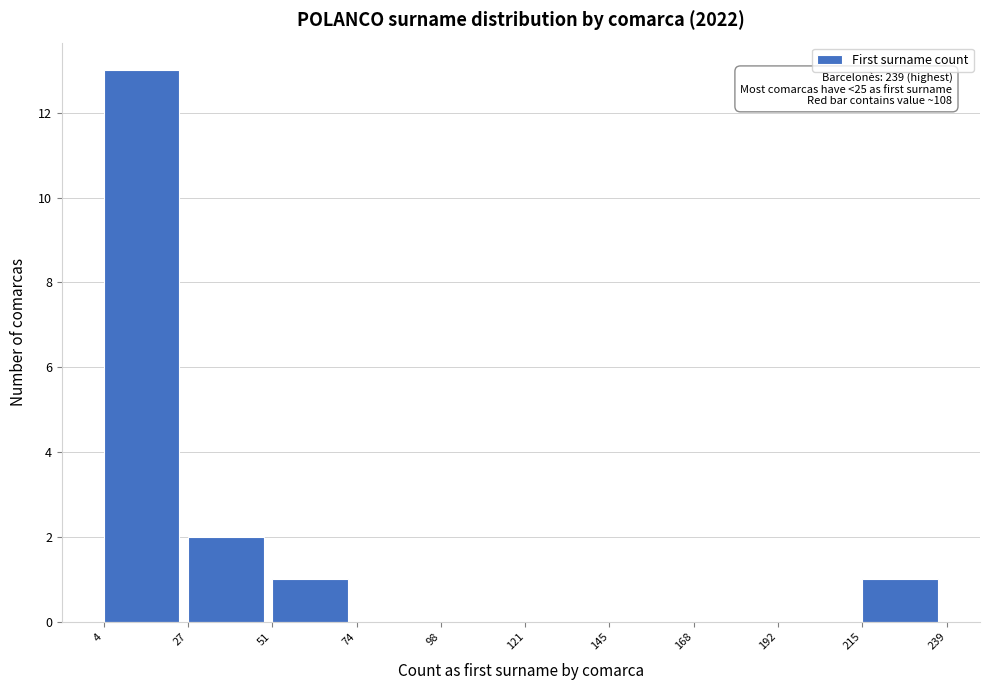

Which range on the x-axis has the tallest bar?

4 to 27